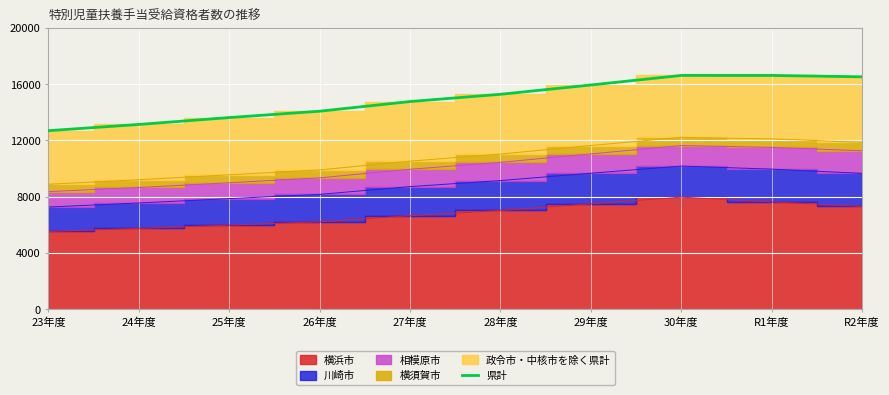

What is the average value?

14922